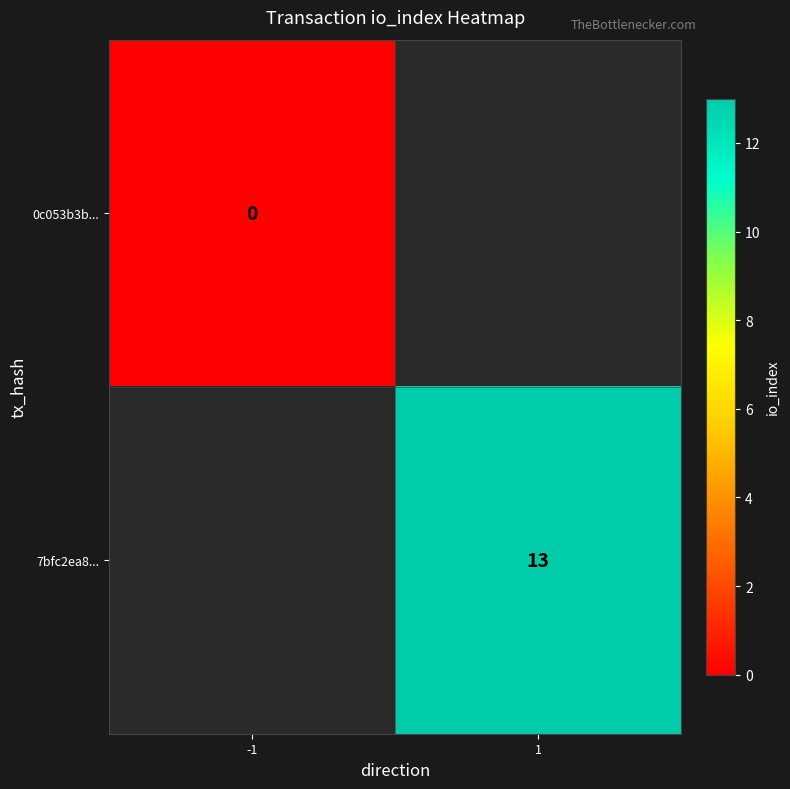

At which category does the chart reach its peak across all series?

1